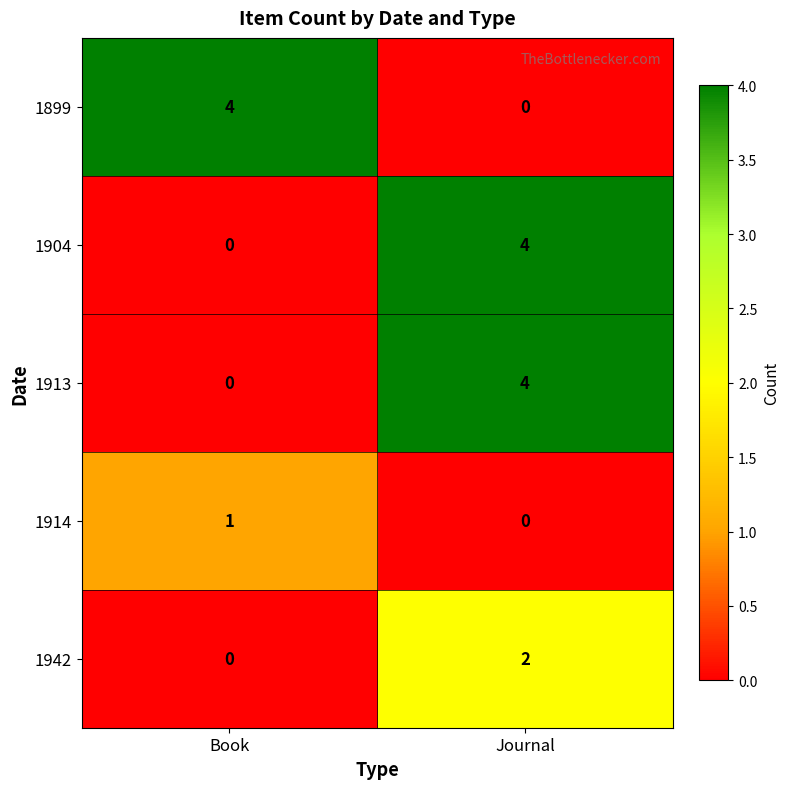

List the labels in order of 1899 value, smallest first.

Journal, Book